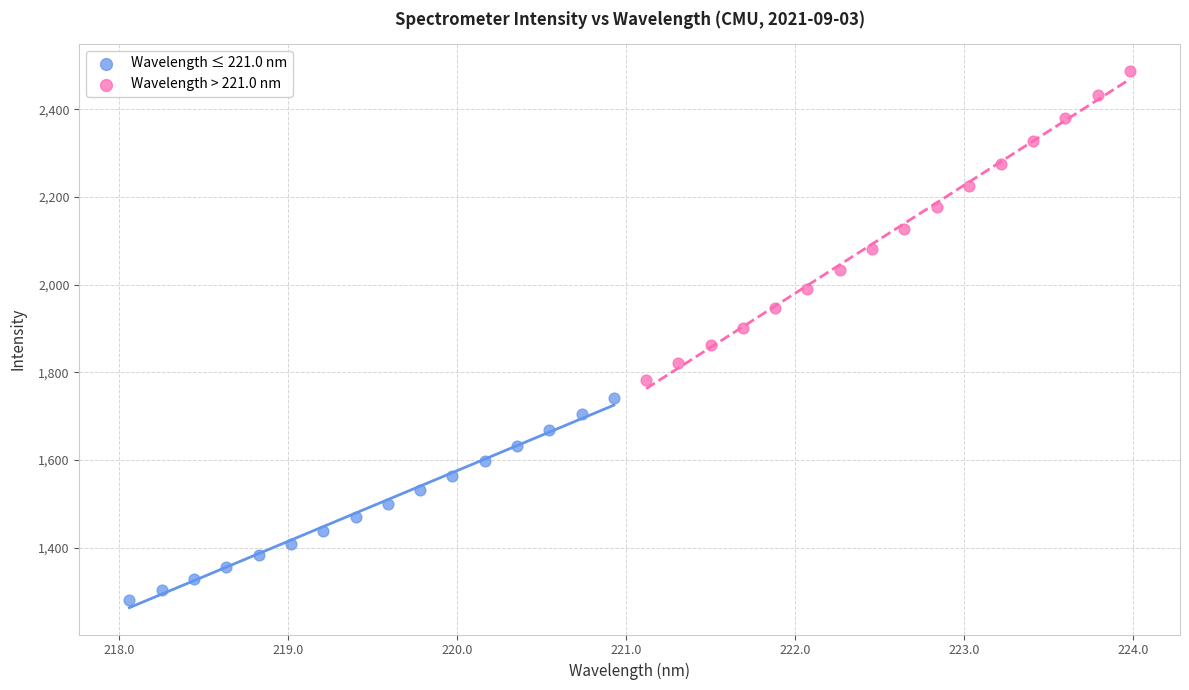

Which series has the widest spread of Y values?

Wavelength > 221.0 nm